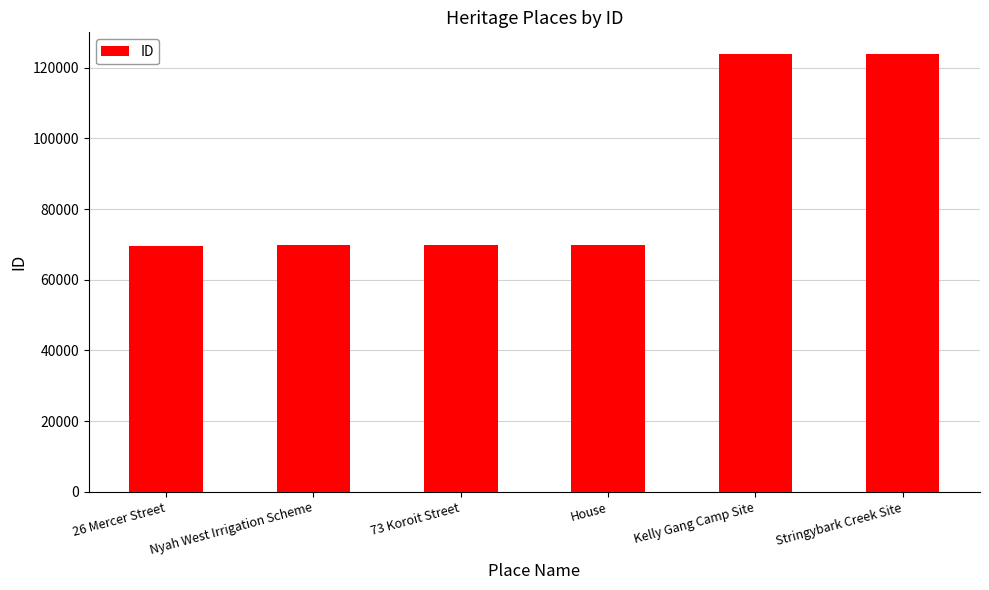

How many data points does each series have?

6